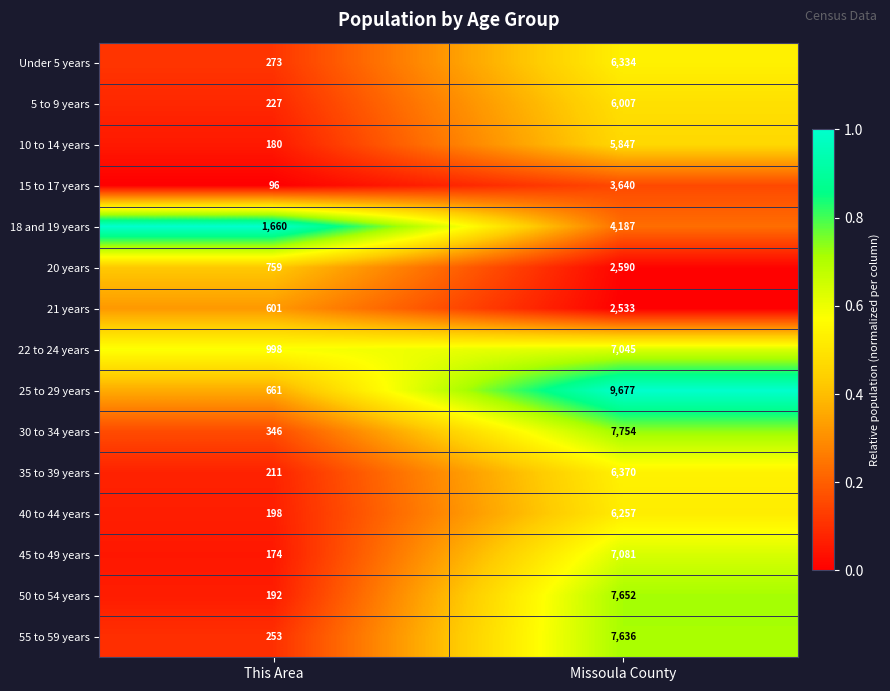

The 25 to 29 years series shows 9677 at Missoula County. True or false?

True